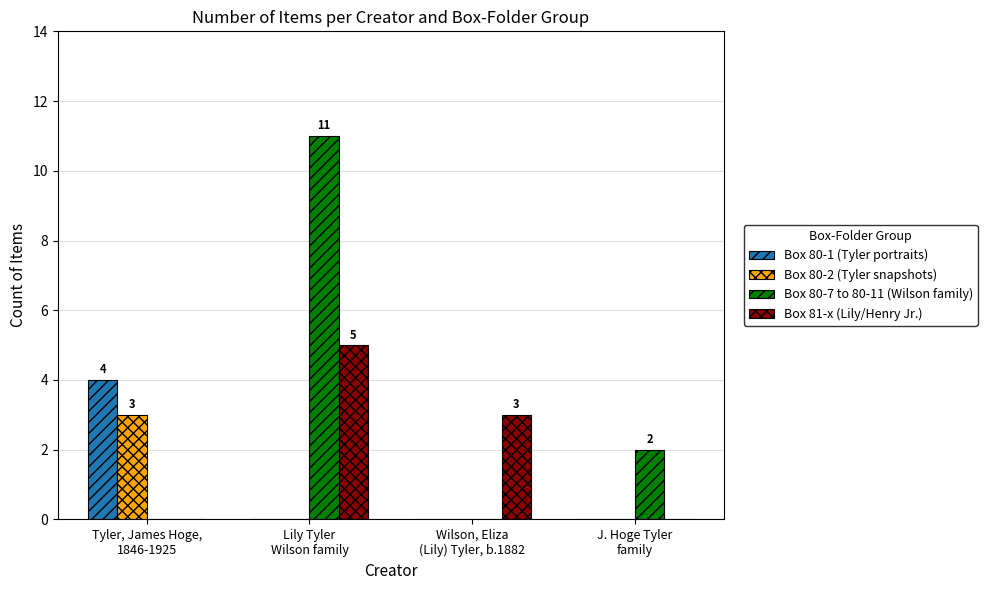

Where is Box 81-x (Lily/Henry Jr.) nearest to the value 2?

Wilson, Eliza
(Lily) Tyler, b.1882